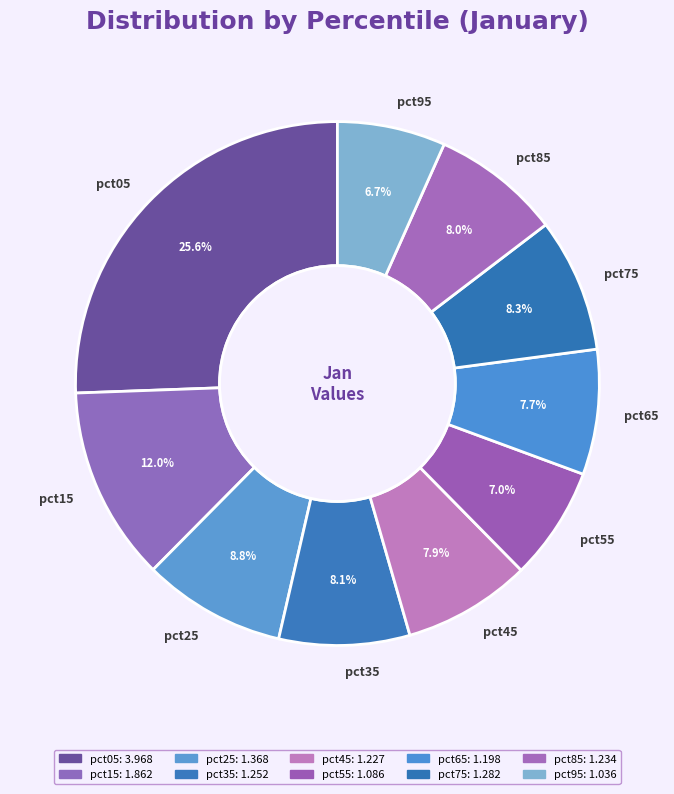

What is the largest slice in the pie chart?

pct05